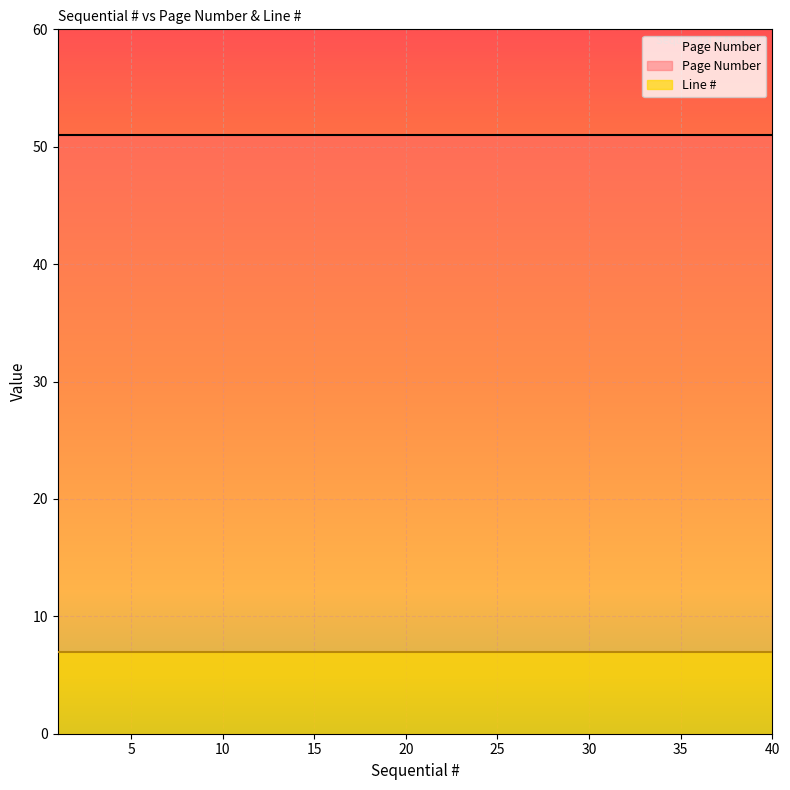

True or false: Line # and Page Number cross at least once.

False